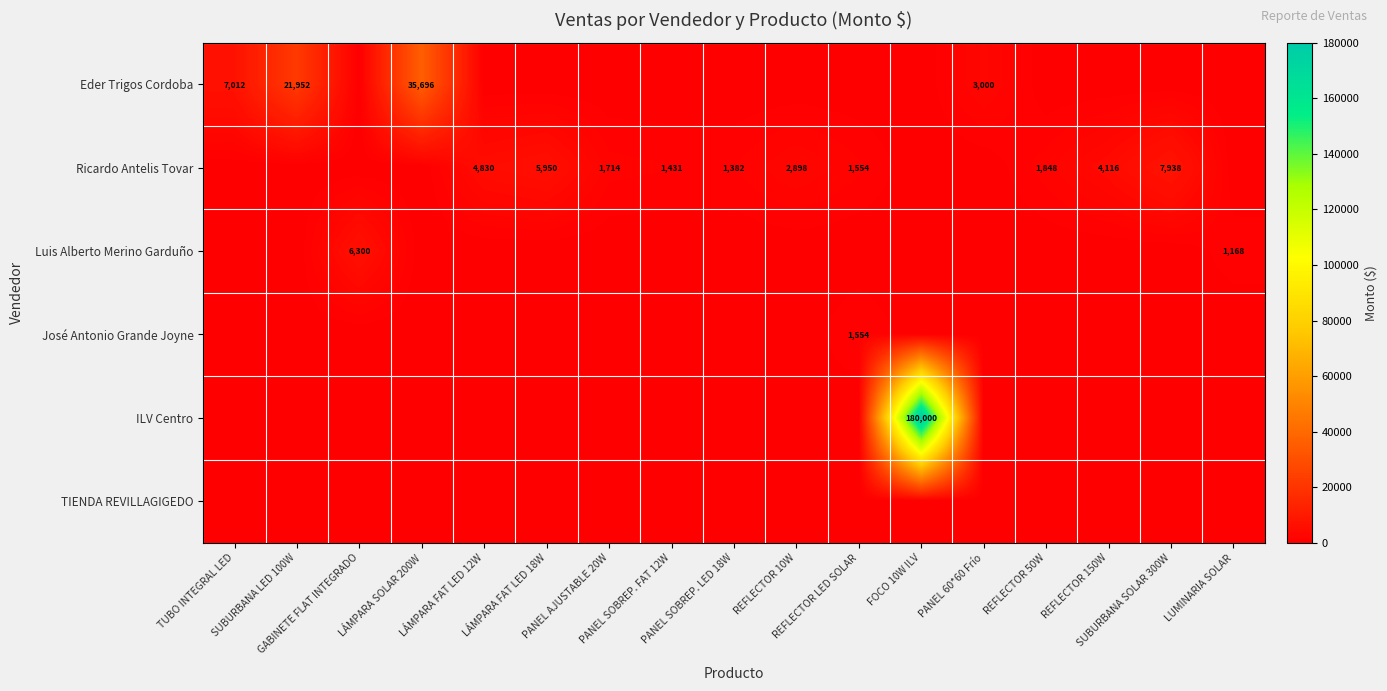

Where is Luis Alberto Merino Garduño nearest to the value 3150?

LUMINARIA SOLAR